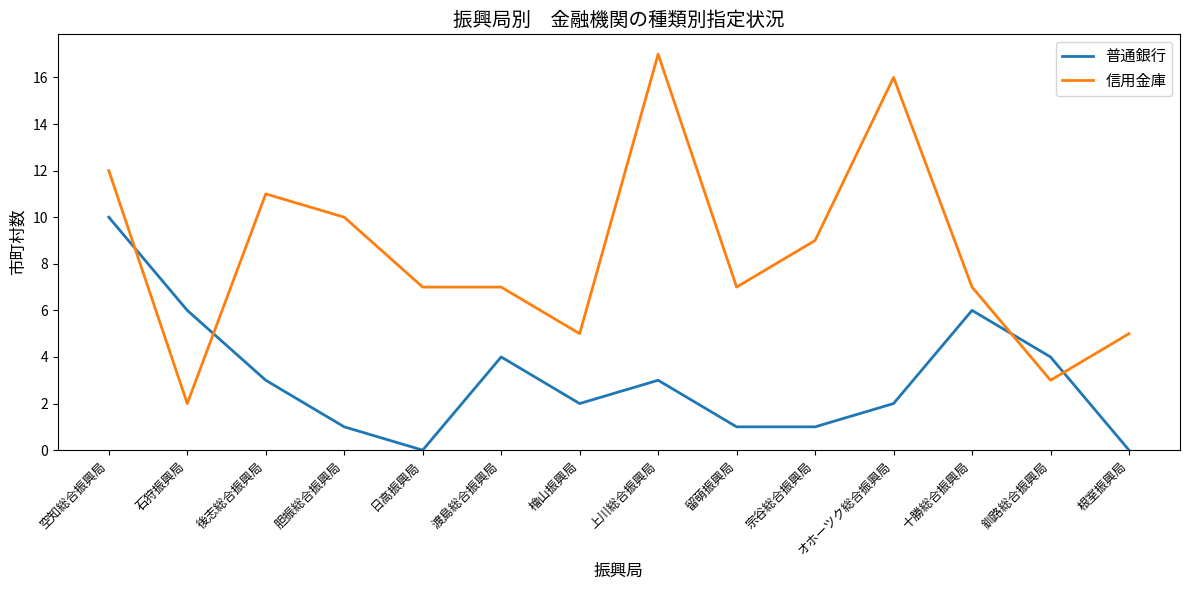

What is the total value across all series at 根室振興局?

5